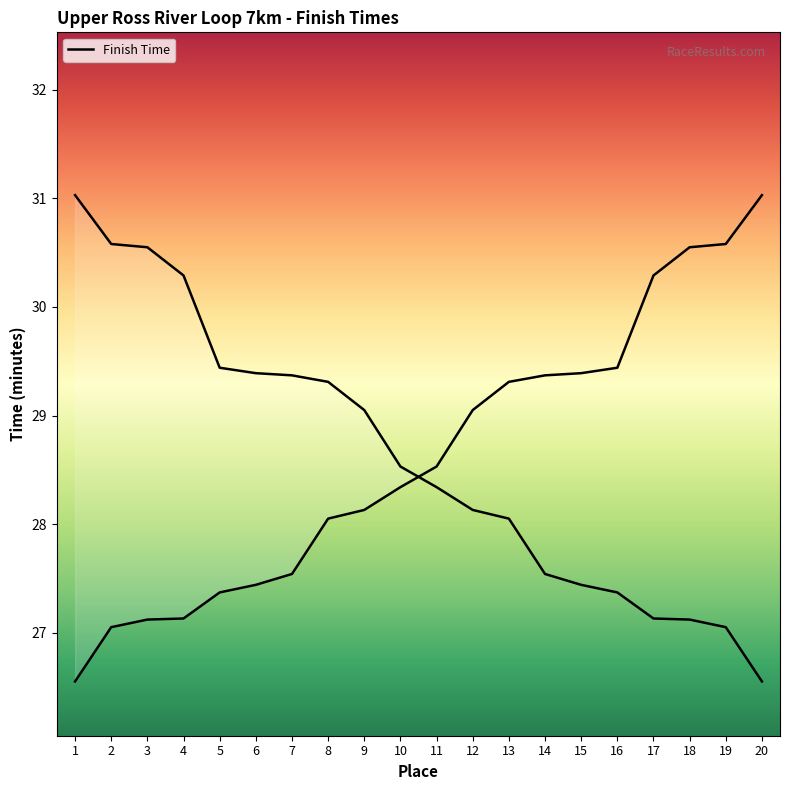

What is the value of the 5th point from the left?

27.4